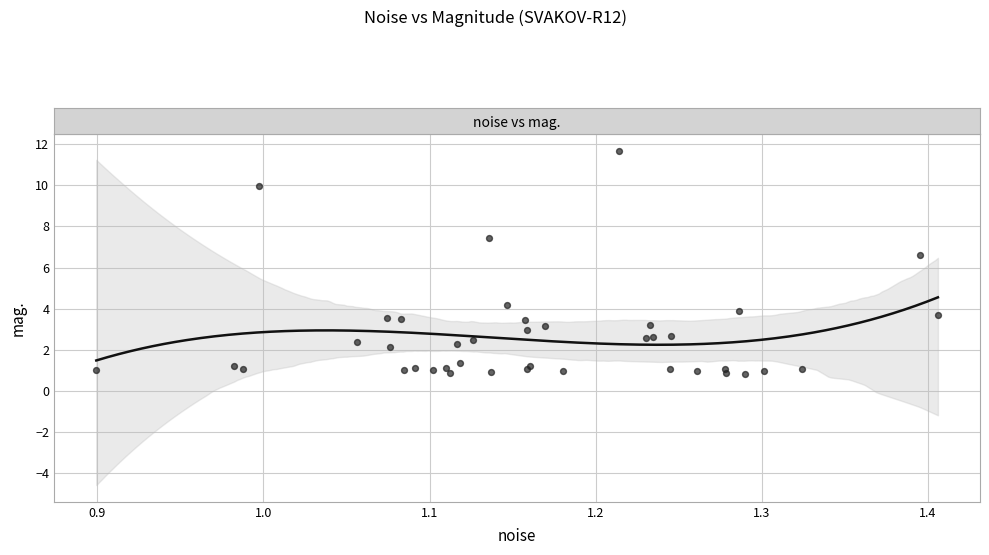

What Y value in the scatter plot is closest to 6?

6.6